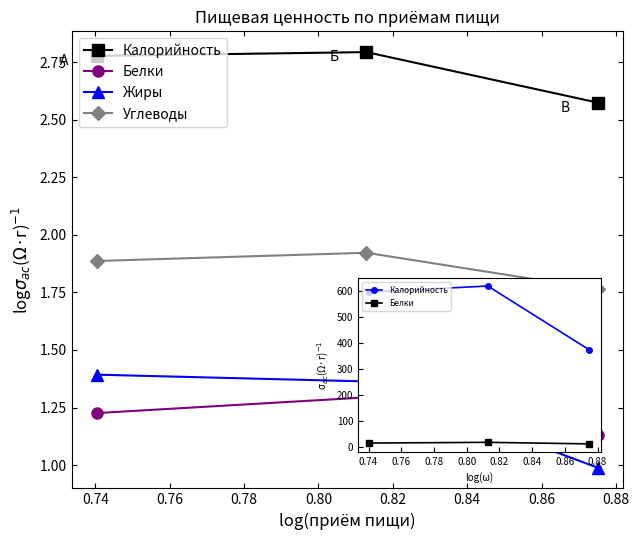

What is the difference between the maximum and minimum values in the Калорийность series?

0.2